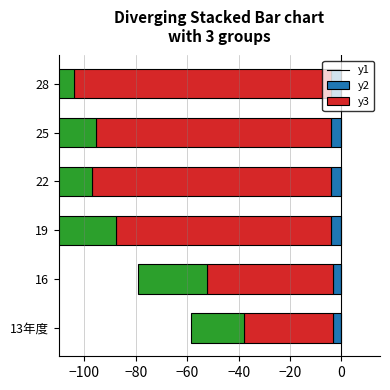

How many groups of bars are there?

6